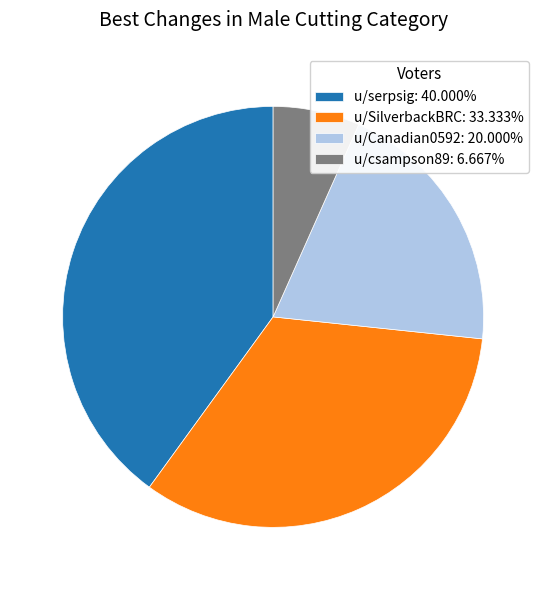

What is the smallest slice in the pie chart?

u/csampson89